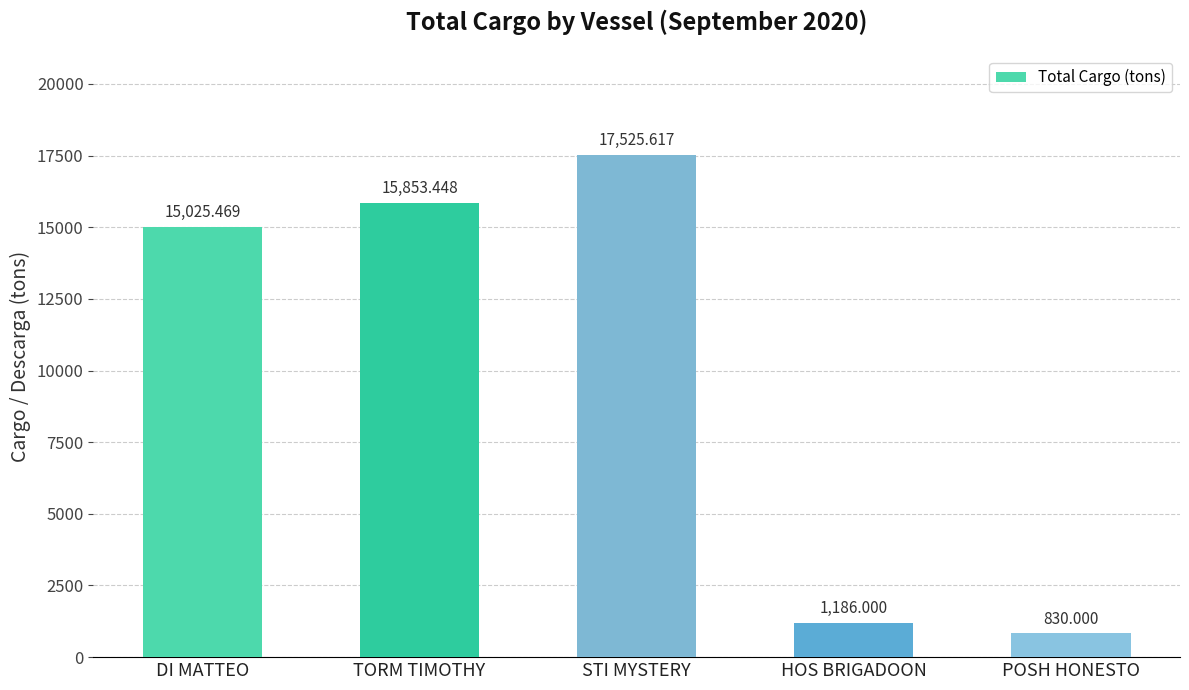

What is the maximum value shown in the chart?

17525.6